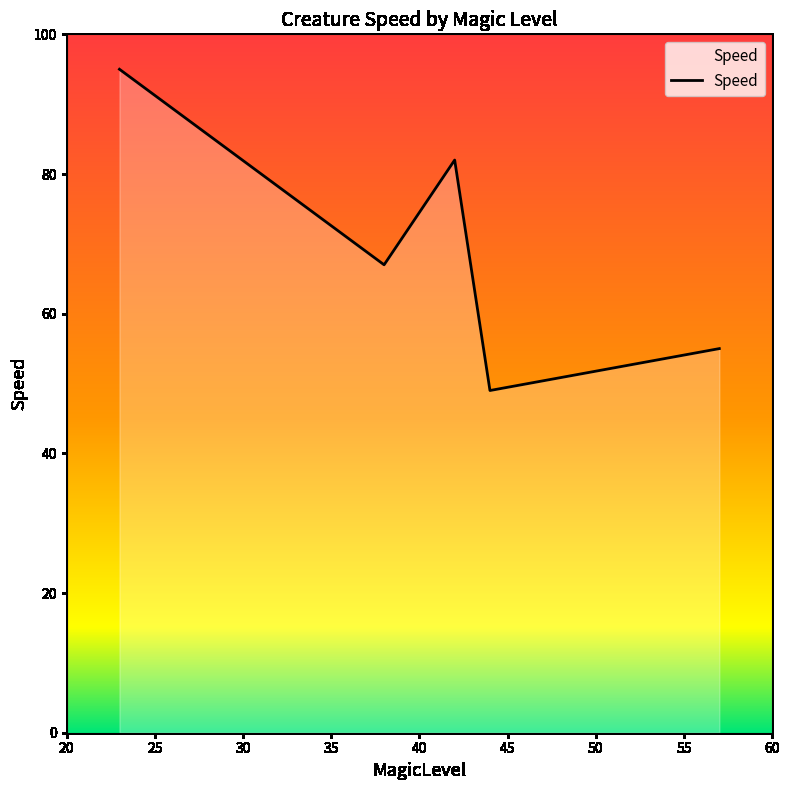

Reading right to left, transcribe all the data shown in this chart.

55	49	82	67	95